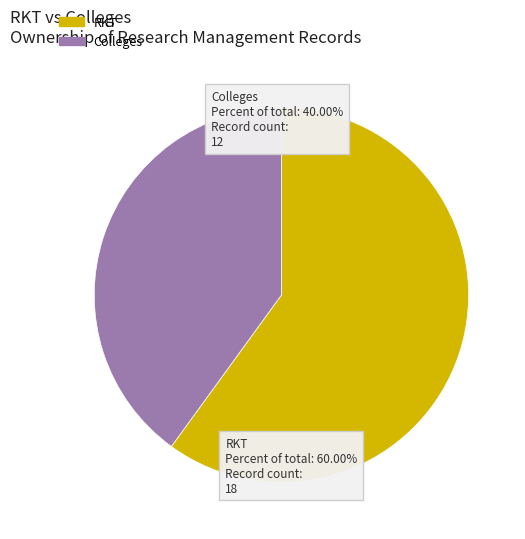

Is there a majority slice in this chart?

Yes